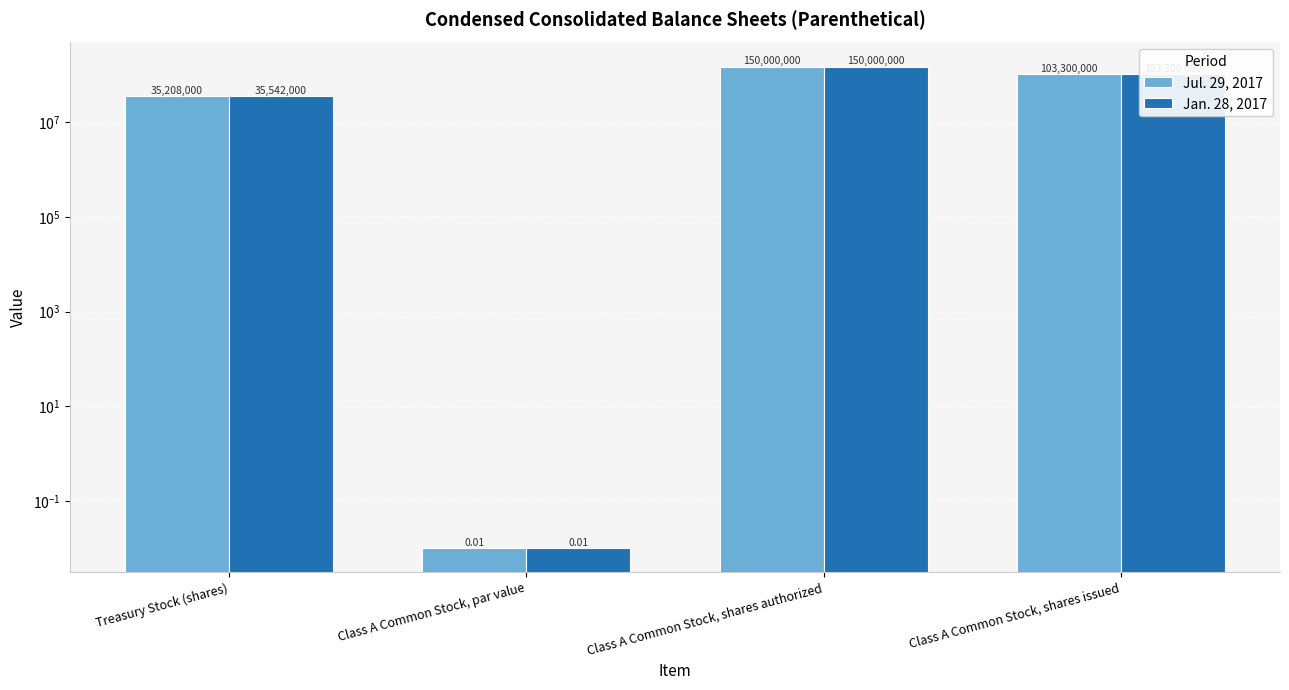

What is the approximate value of Jan. 28, 2017 at Treasury Stock (shares)?

35542000.0